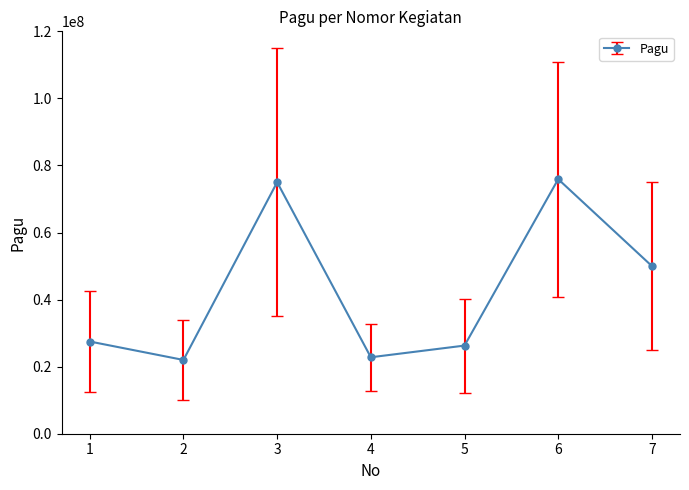

How many interior local valleys (lower than both neighbors) does the data have?

2